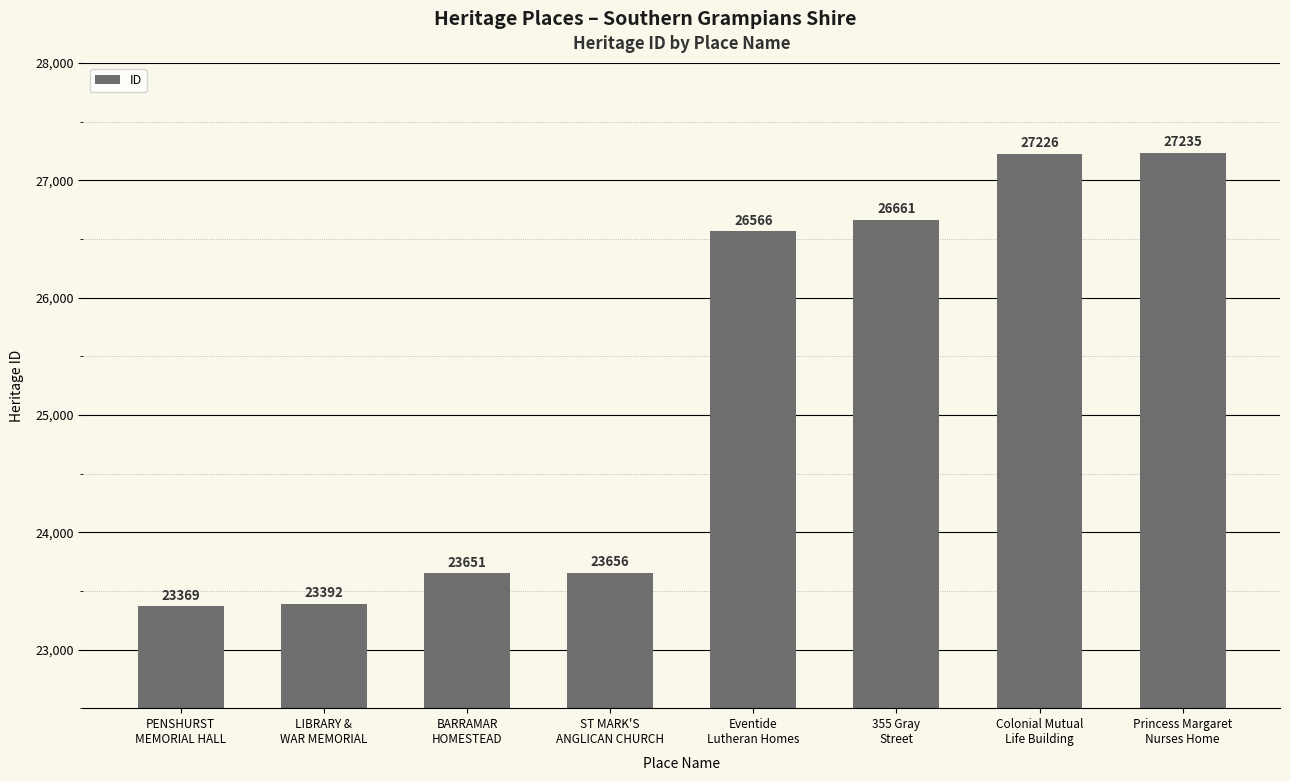

The value at BARRAMAR
HOMESTEAD is 36474. True or false?

False